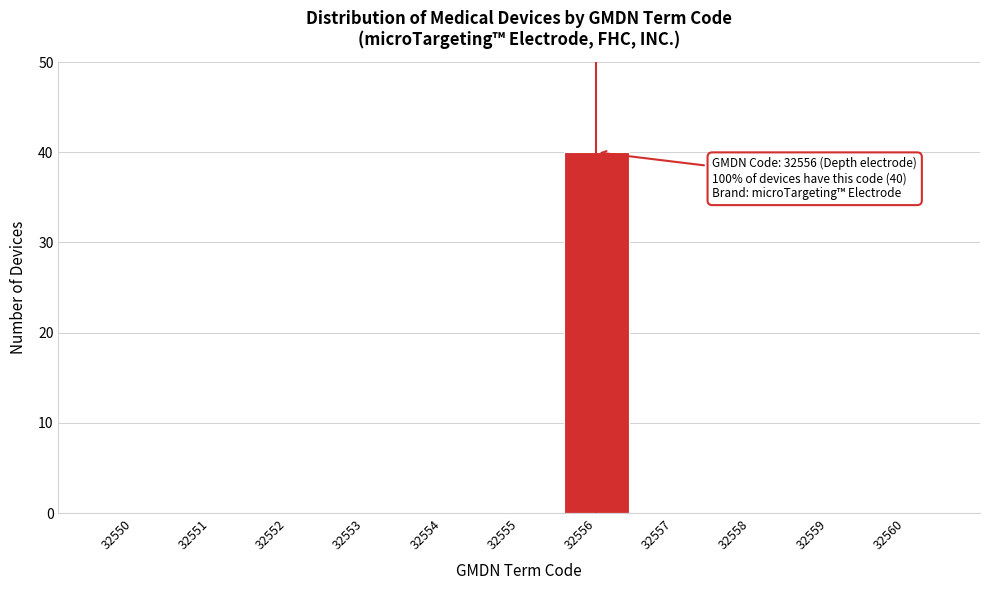

Reading left to right, list all the values displayed in this chart.

32550=0	32551=0	32552=0	32553=0	32554=0	32555=0	32556=40	32557=0	32558=0	32559=0	32560=0